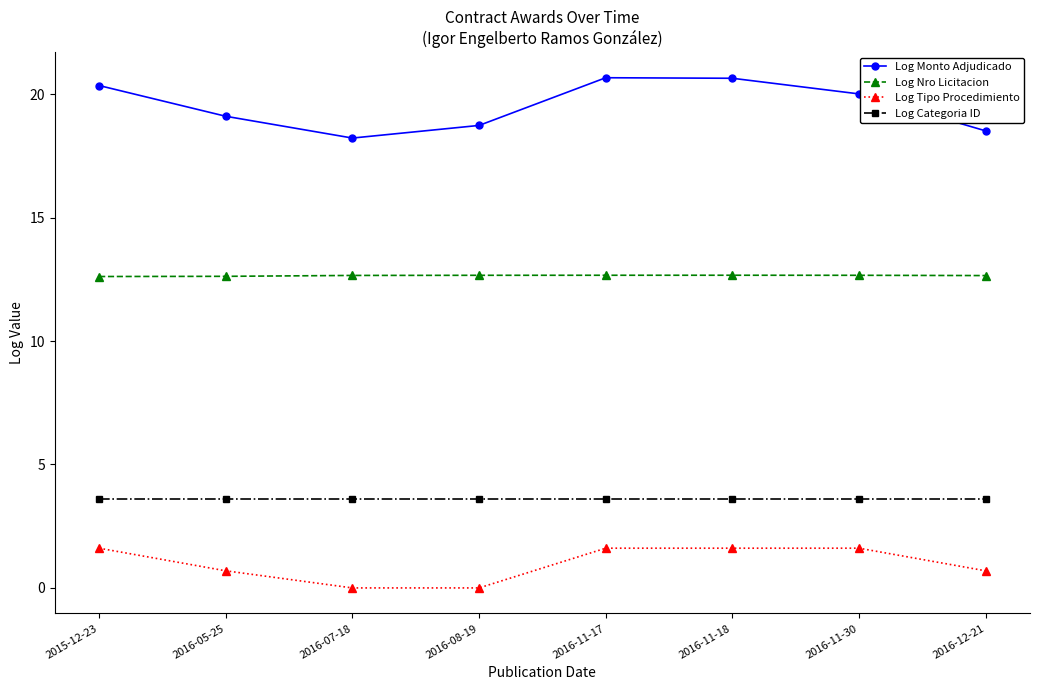

Rank the series by their maximum value, from highest to lowest.

Log Monto Adjudicado, Log Nro Licitacion, Log Categoria ID, Log Tipo Procedimiento